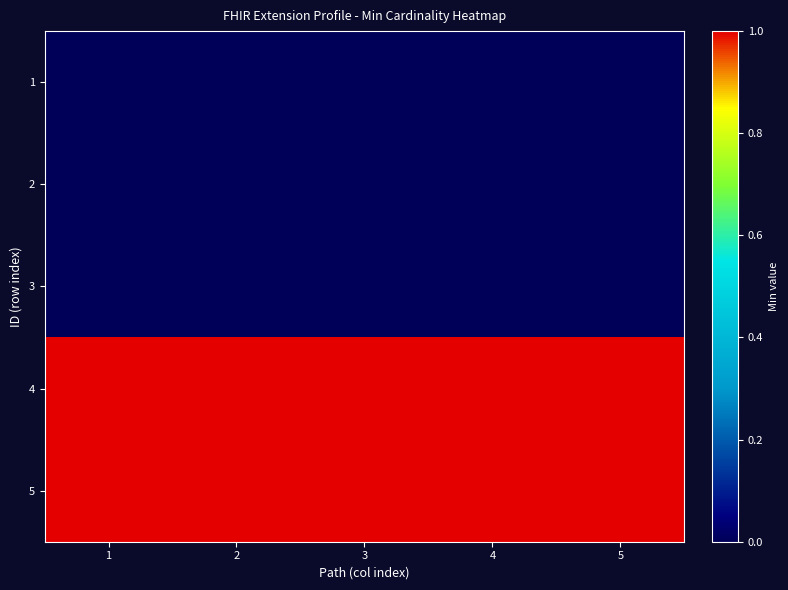

What is the total value across all series at 1?

2